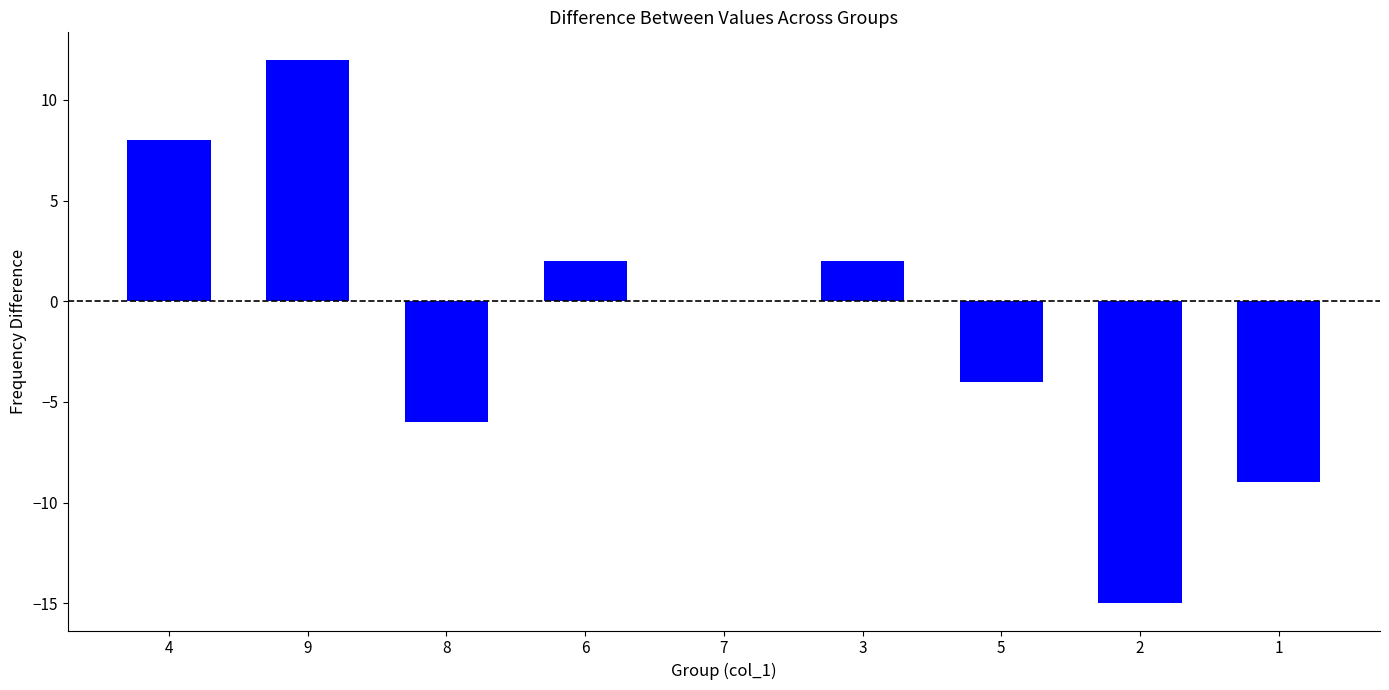

What is the sum of the values at 6 and 3?

4